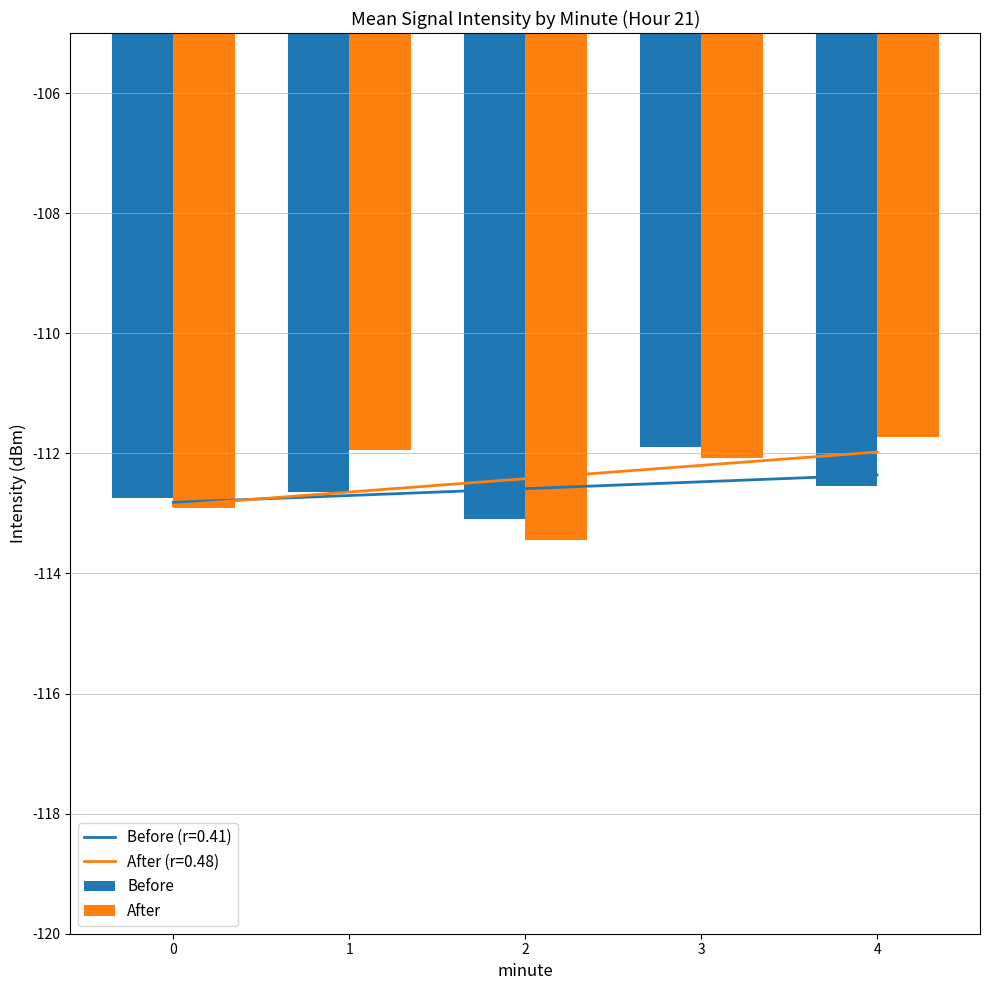

Where is Before nearest to the value -112?

3